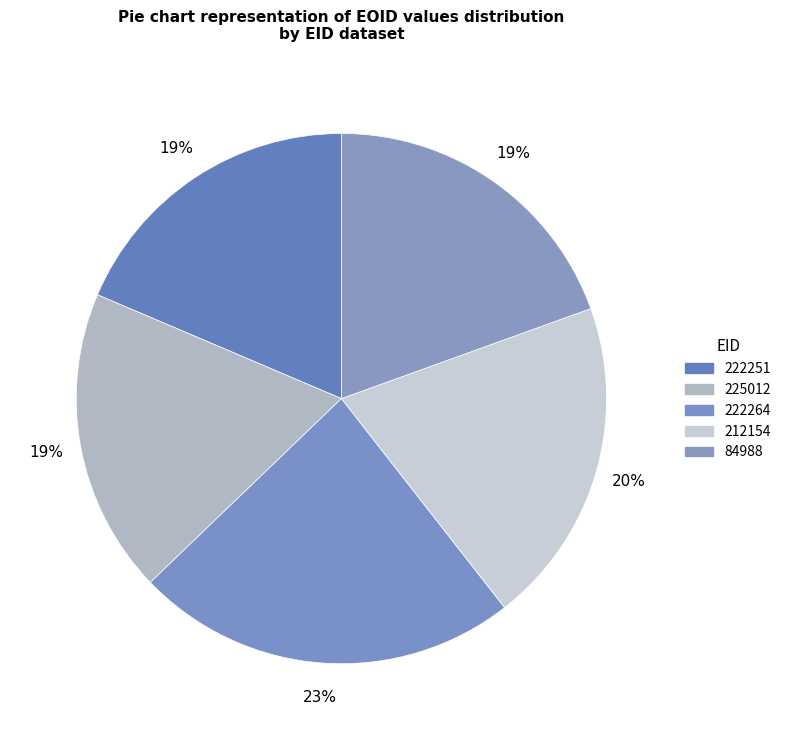

Is 225012 the majority of the pie?

No